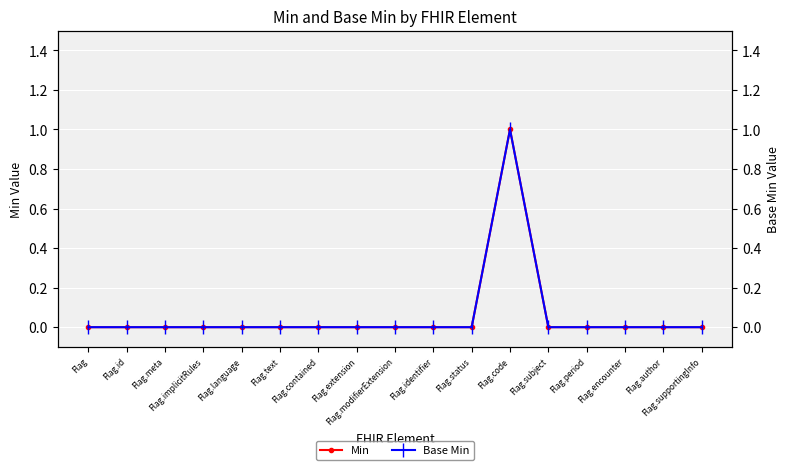

True or false: Base Min and Min cross at least once.

False